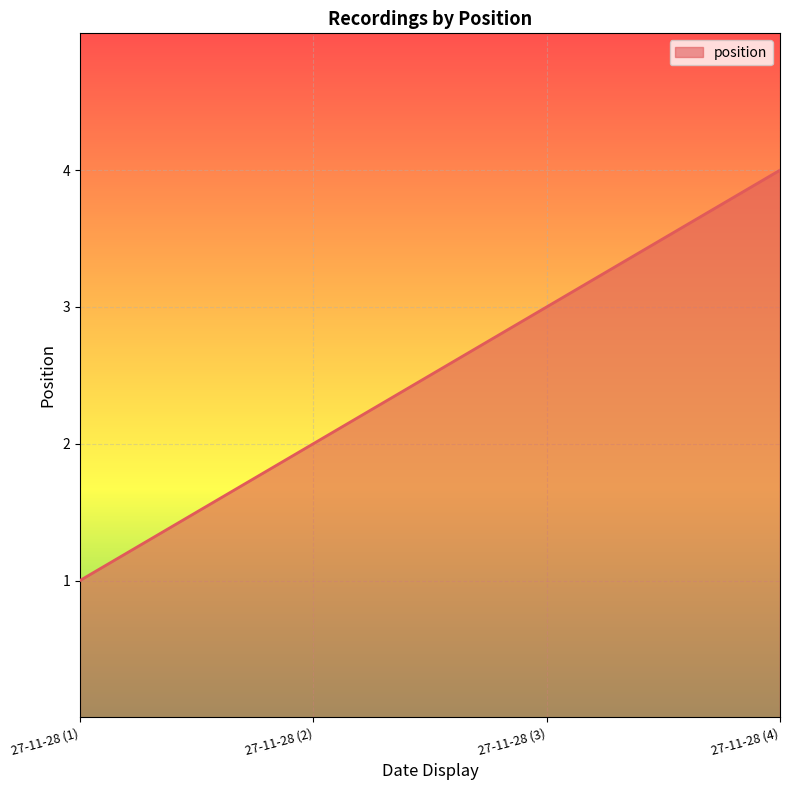

What is the sum of the values at 27-11-28 (3) and 27-11-28 (1)?

4